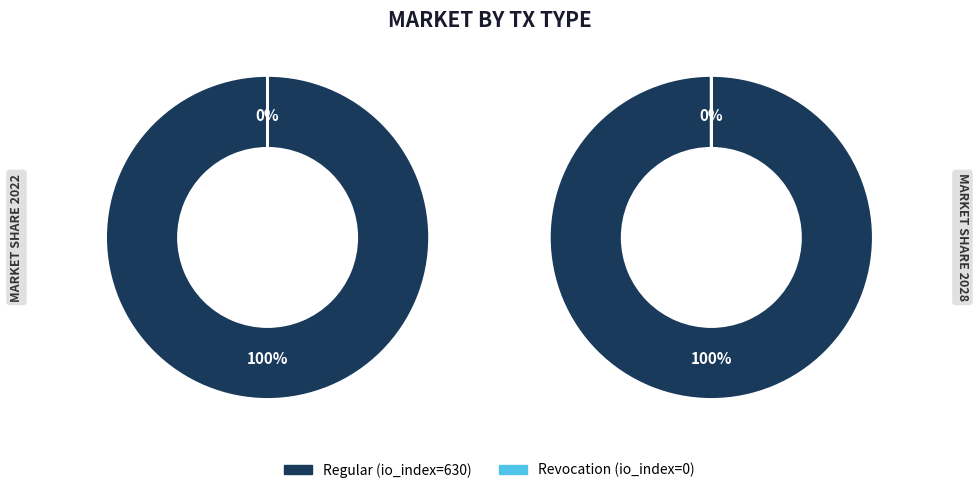

Count the number of slices in the pie.

2